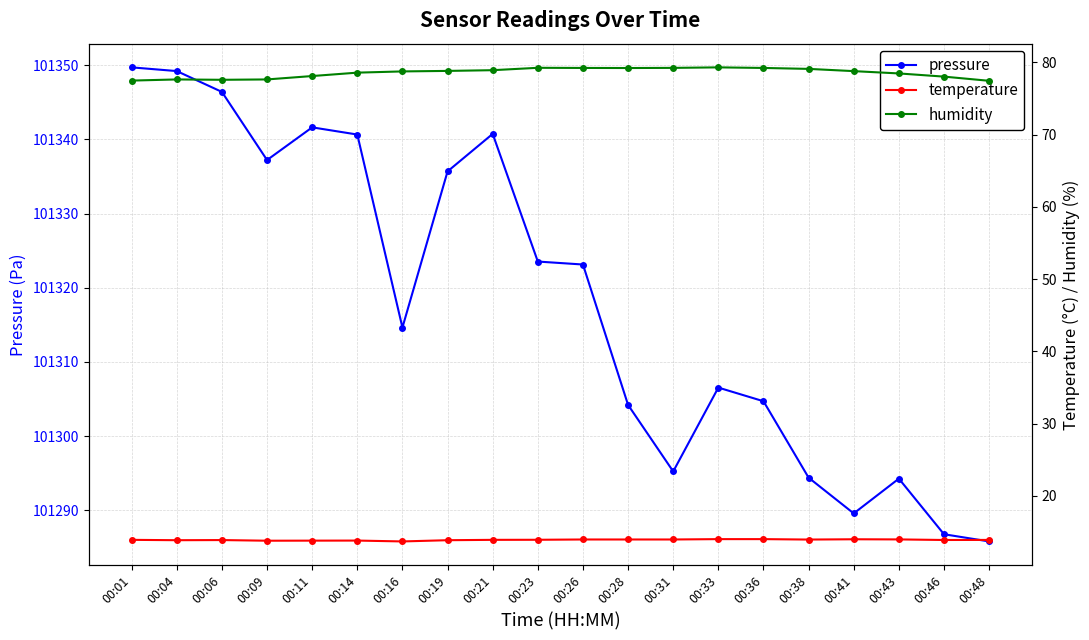

Which series has the largest total across all categories?

pressure